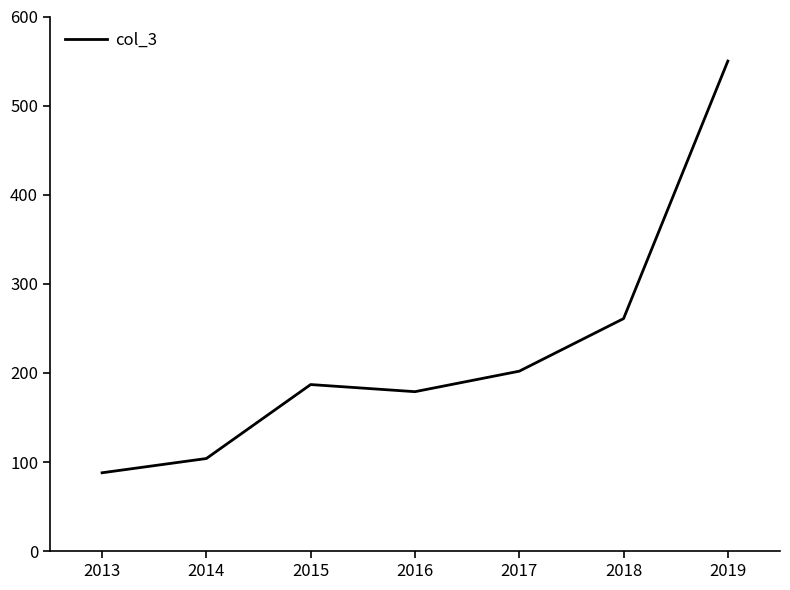

Does the chart have visible grid lines?

No